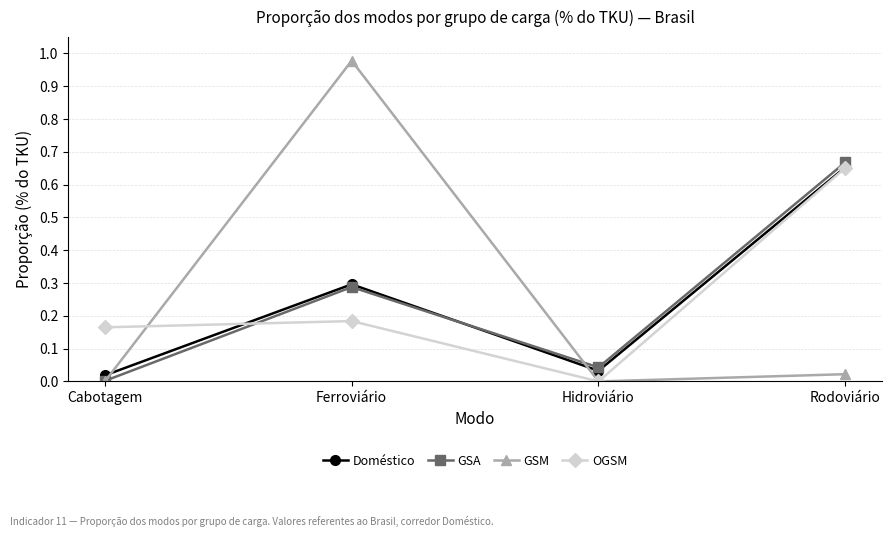

Rank the categories by OGSM value from lowest to highest.

Hidroviário, Cabotagem, Ferroviário, Rodoviário